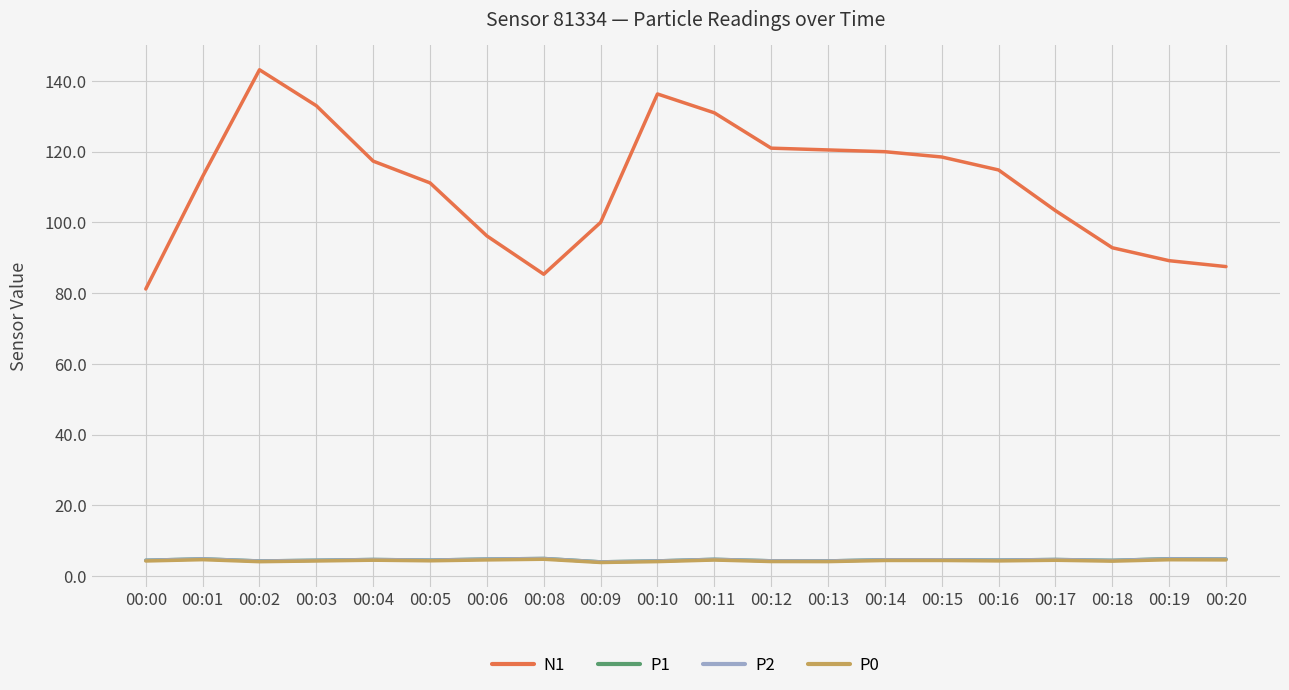

The value of N1 at 00:20 is 87.5. True or false?

True